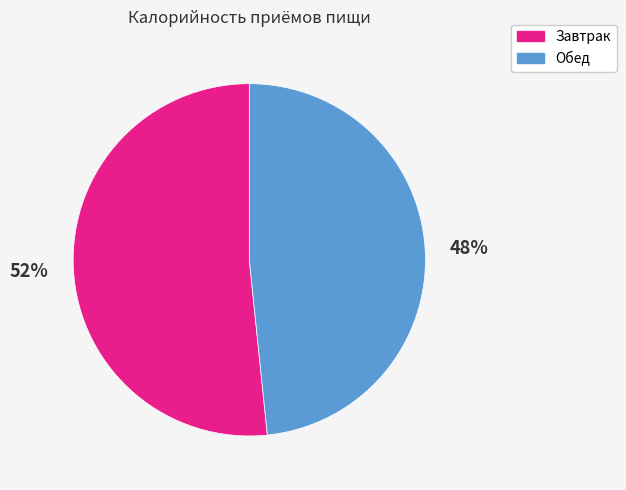

Which category has the smallest portion of the pie?

Обед